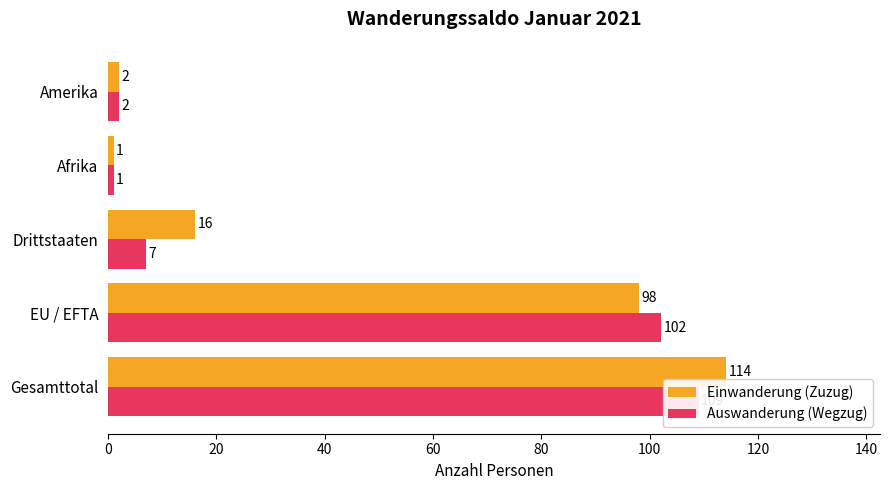

Which series has the widest spread of values?

Einwanderung (Zuzug)